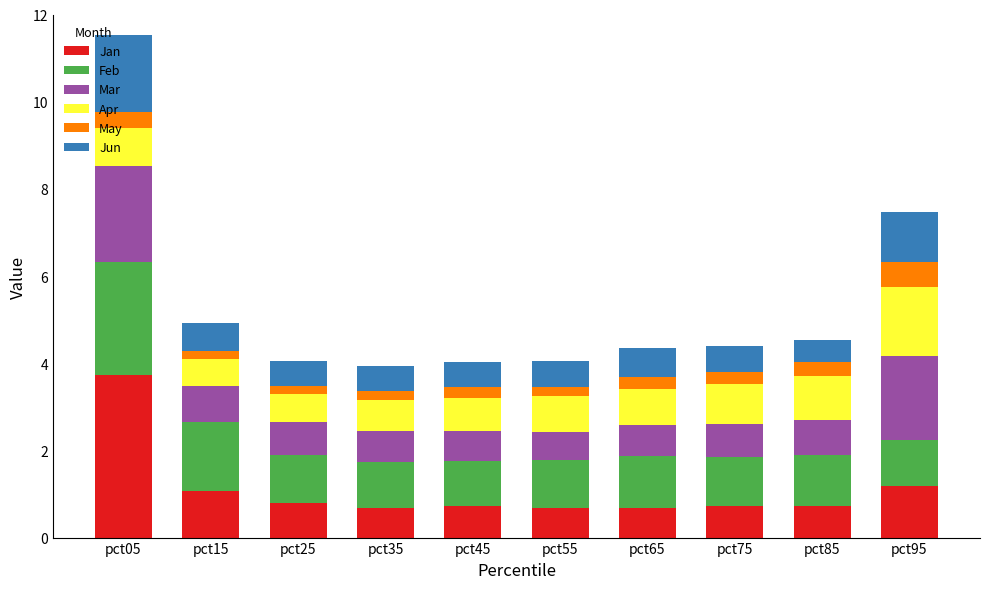

At which category is the sum across all series the highest?

pct05